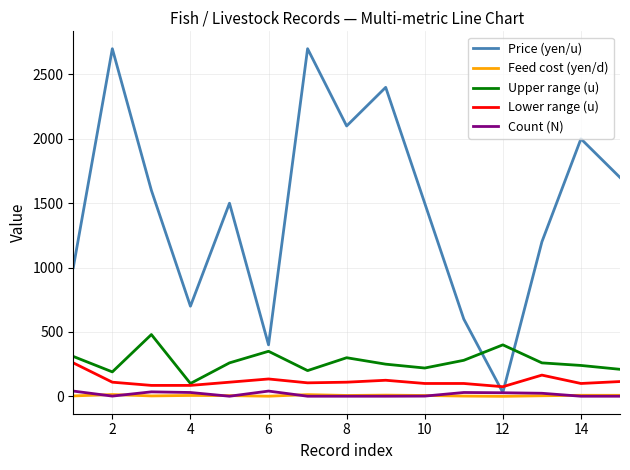

What is the greatest value displayed?

2700.0